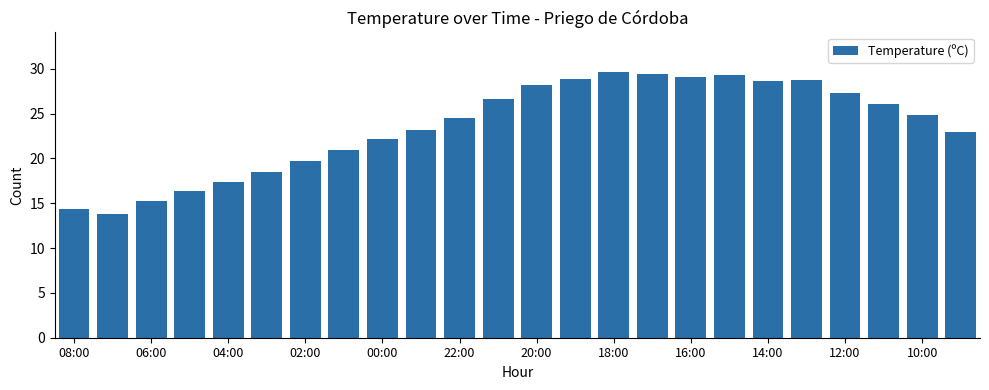

What is the value of the 6th bar from the left?

18.5